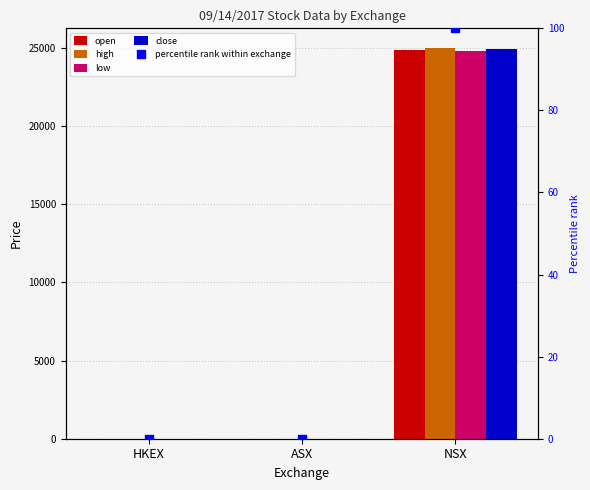

Which series has the largest Y range (max minus min)?

high